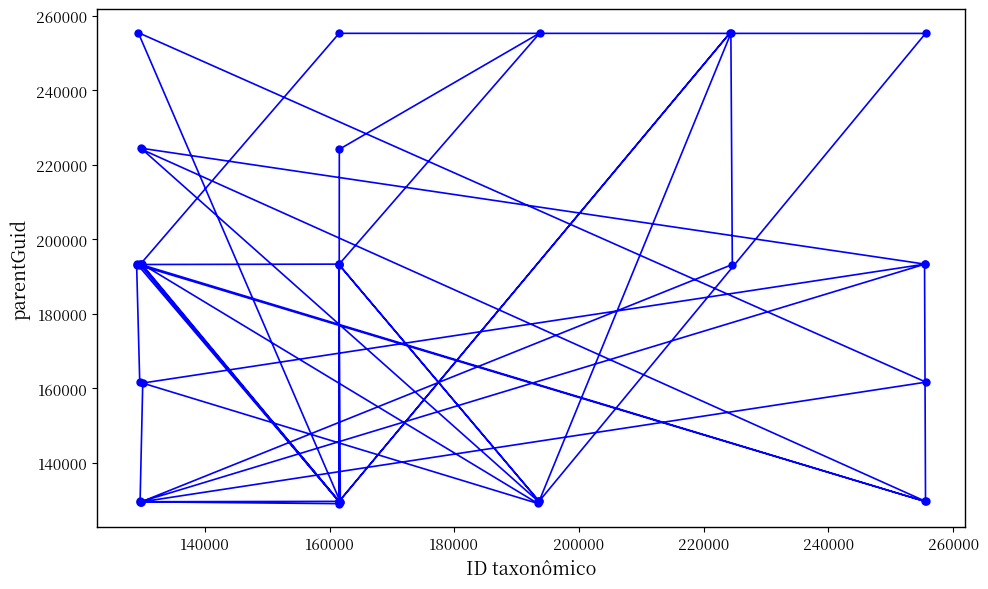

What is the greatest value displayed?

255538